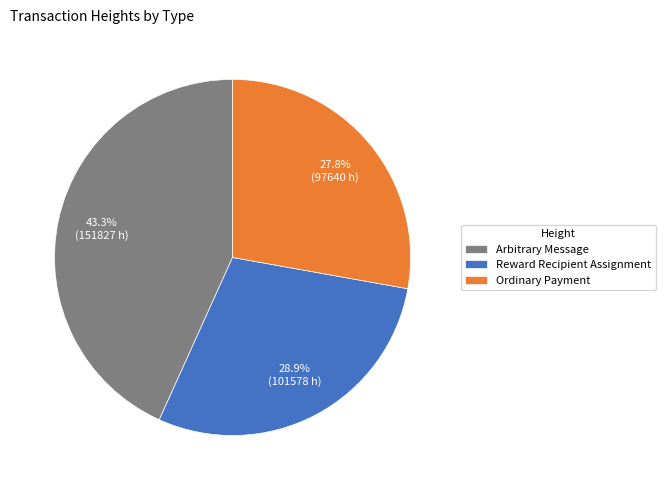

Between Arbitrary Message and Reward Recipient Assignment, which is larger?

Arbitrary Message